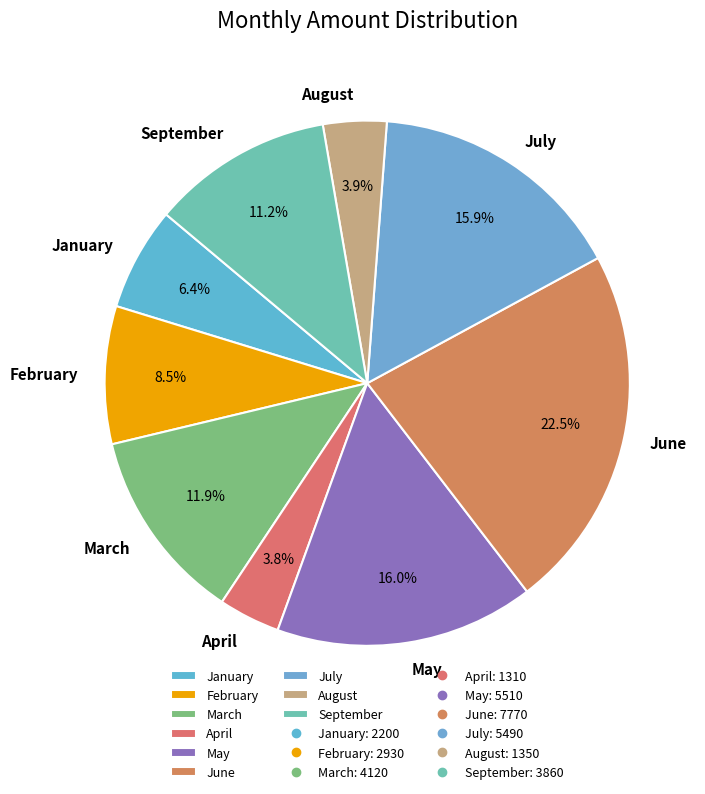

Approximately how many times larger is the value at February compared to March?

0.7